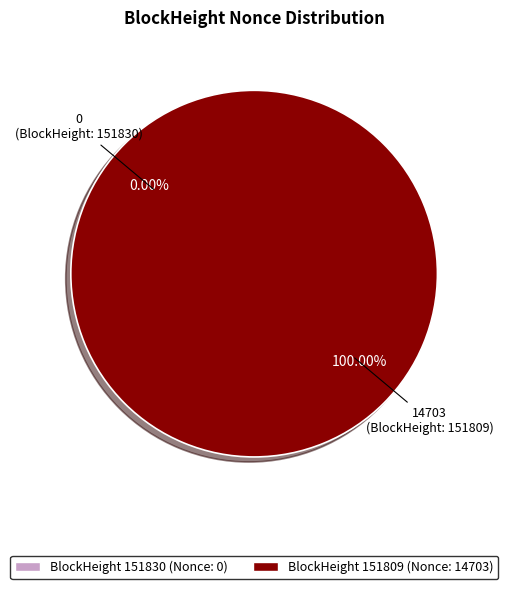

Rank the categories by value from highest to lowest.

151809, 151830